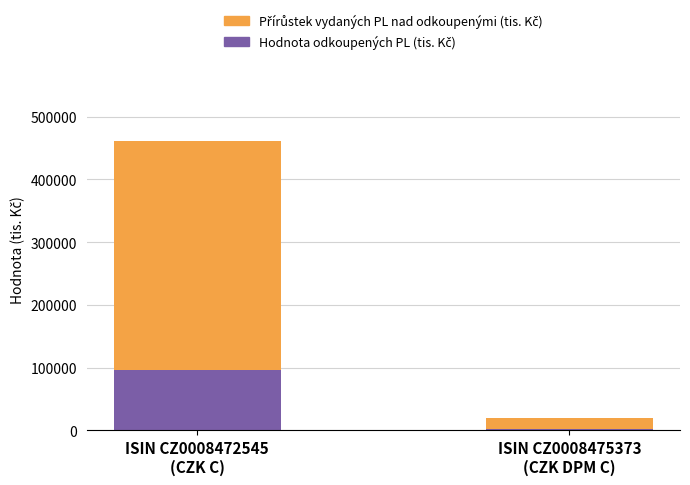

How many distinct data groups are displayed?

2